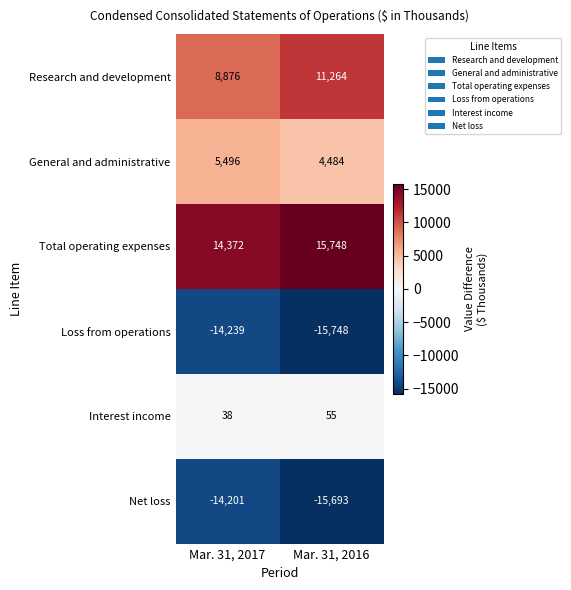

What is the minimum value shown in the chart?

-15748